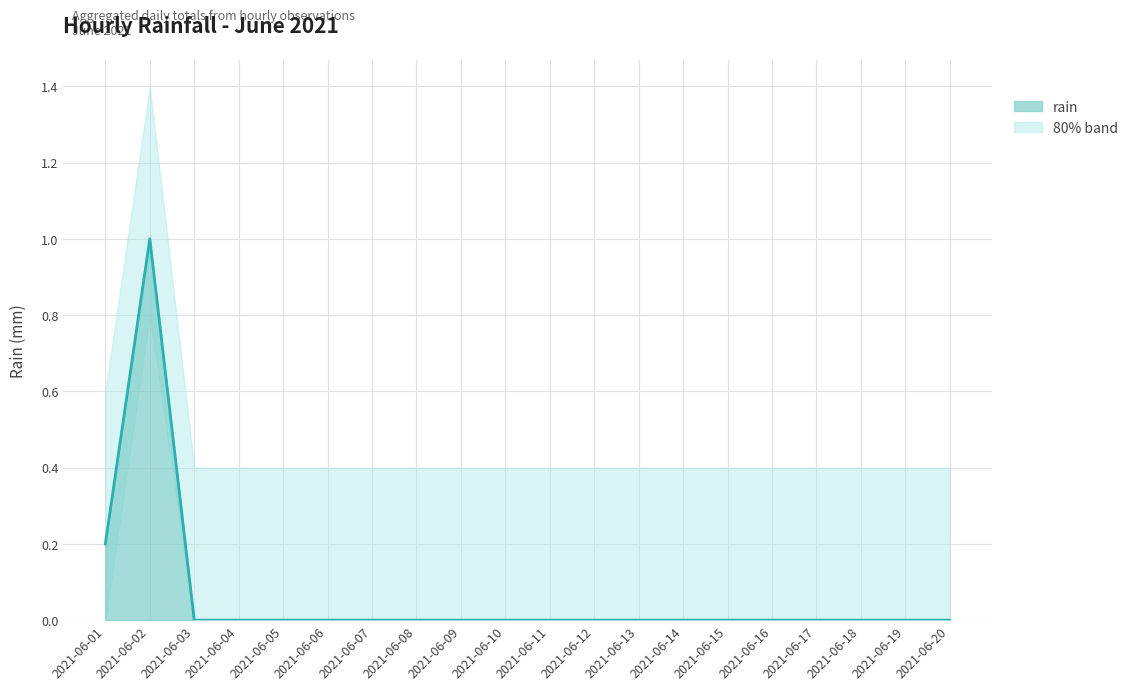

What is the average value?

0.1